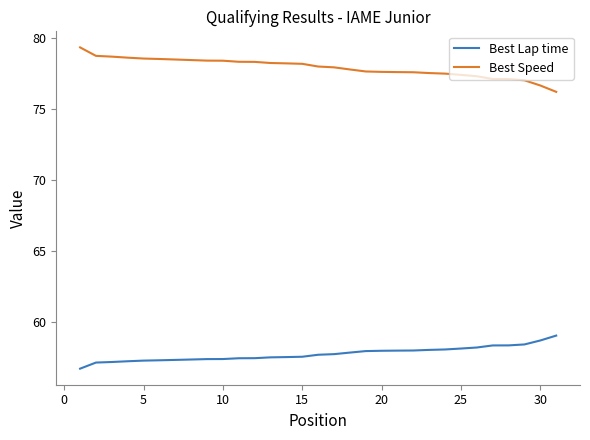

Which series has the widest spread of values?

Best Speed